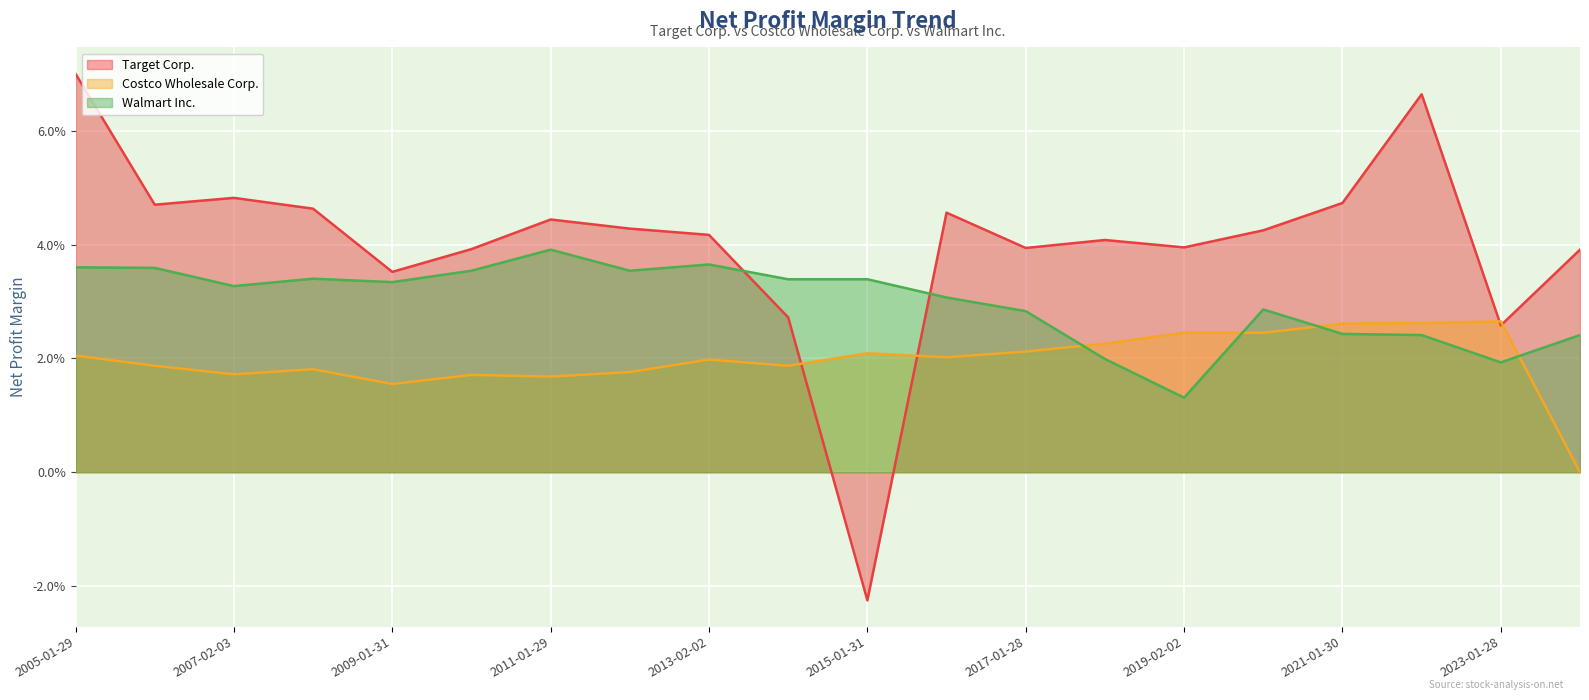

True or false: Target Corp. has more than 1 interior local peaks.

True